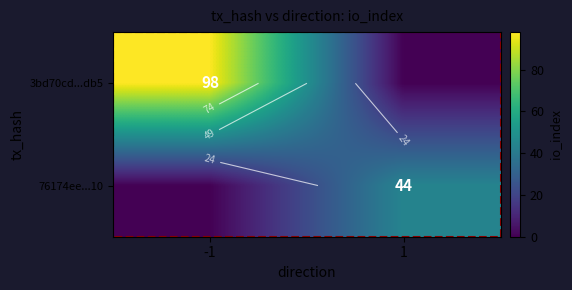

What is the maximum value for 3bd70cd...db5?

98